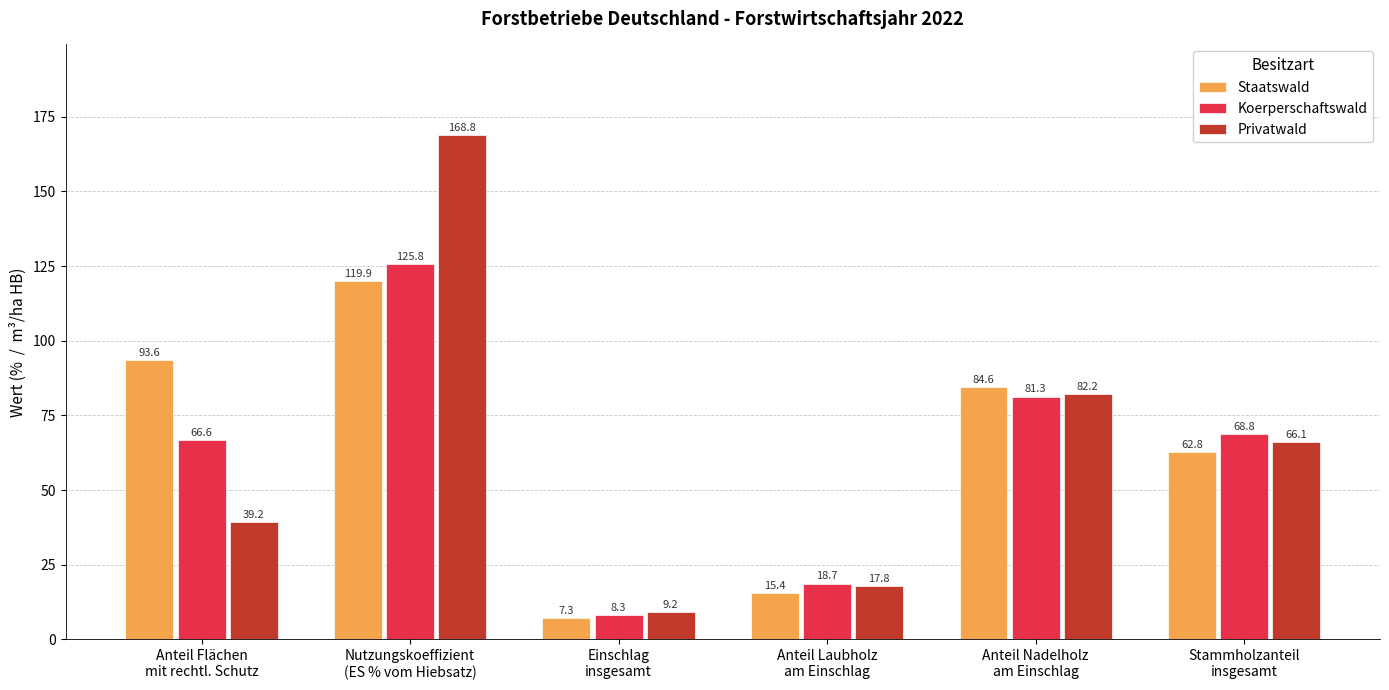

Reading left to right, transcribe all the data shown in this chart.

Staatswald: 93.6	119.9	7.3	15.4	84.6	62.8
Koerperschaftswald: 66.6	125.8	8.3	18.7	81.3	68.8
Privatwald: 39.2	168.8	9.2	17.8	82.2	66.1